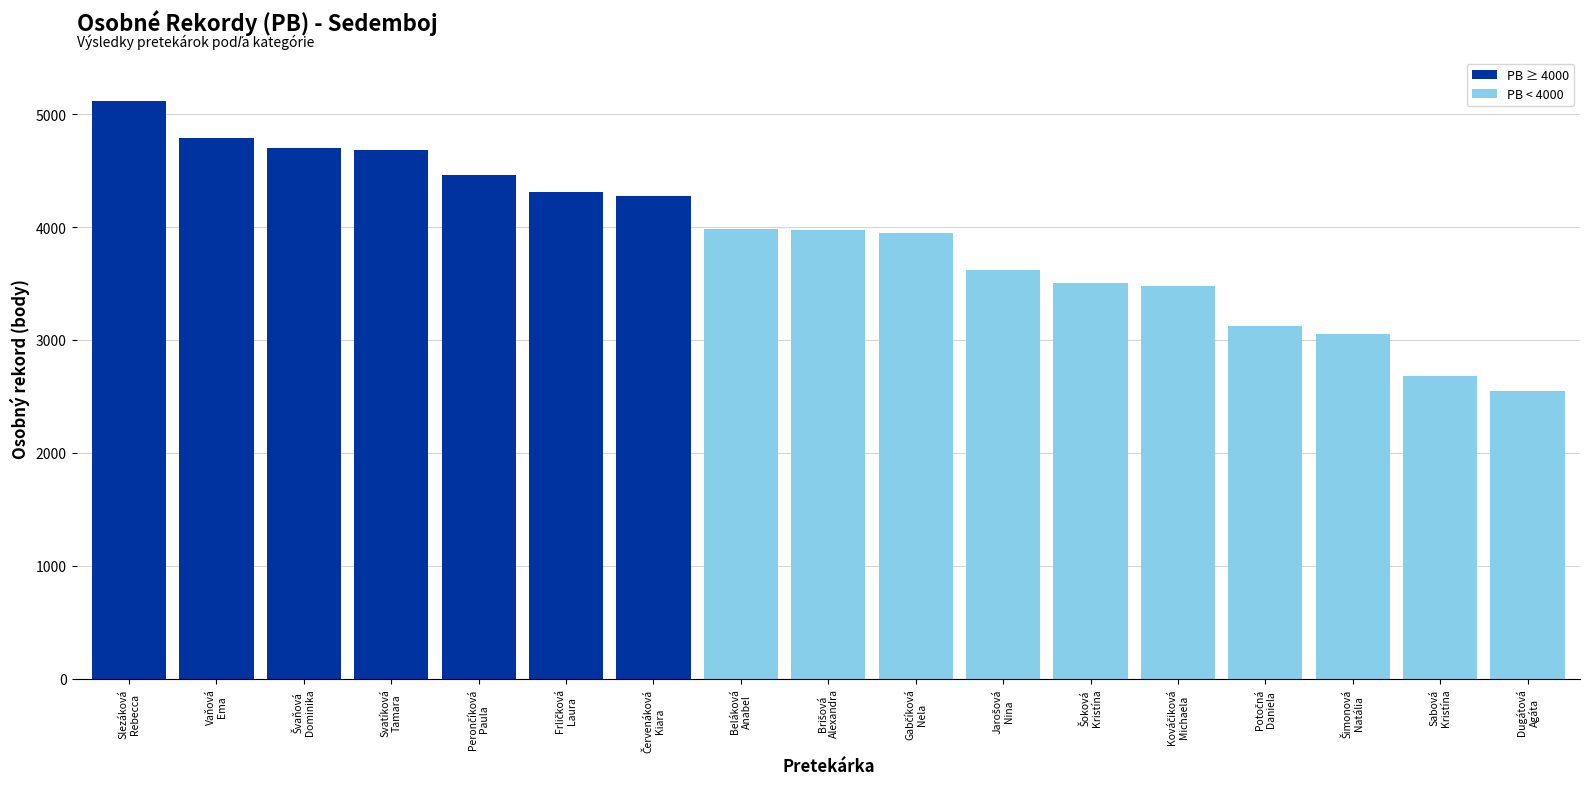

What is the average value?

3899